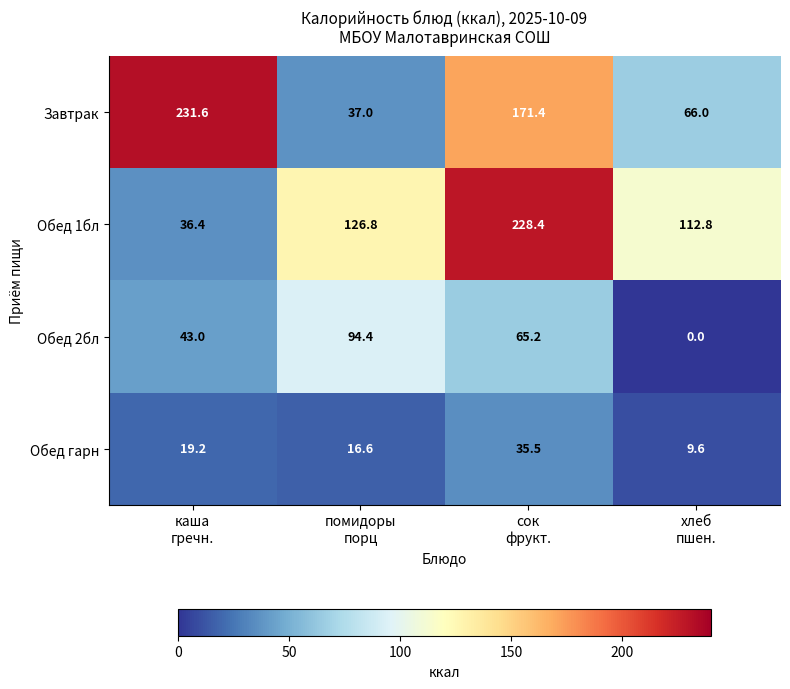

Rank the series by their maximum value, from lowest to highest.

Обед гарн, Обед 2бл, Обед 1бл, Завтрак